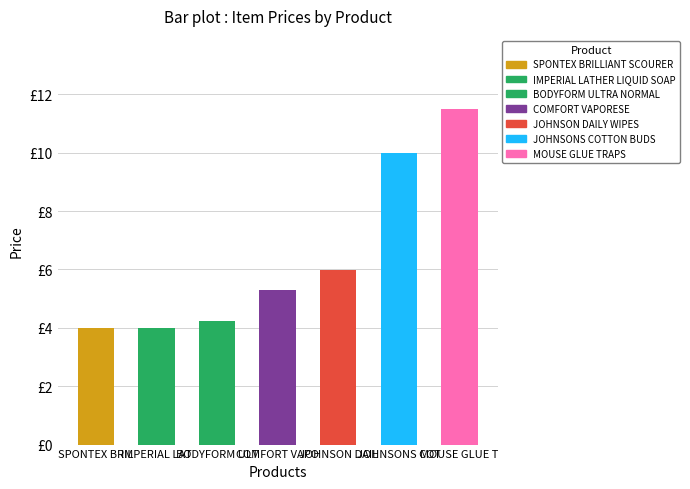

Reading left to right, transcribe all the data shown in this chart.

JOHNSON DAILY WIPES=6.0	SPONTEX BRILLIANT SCOURER=4.0	COMFORT VAPORESE=5.3	IMPERIAL LATHER LIQUID SOAP=4.0	BODYFORM ULTRA NORMAL=4.2	MOUSE GLUE TRAPS=11.5	JOHNSONS COTTON BUDS=10.0